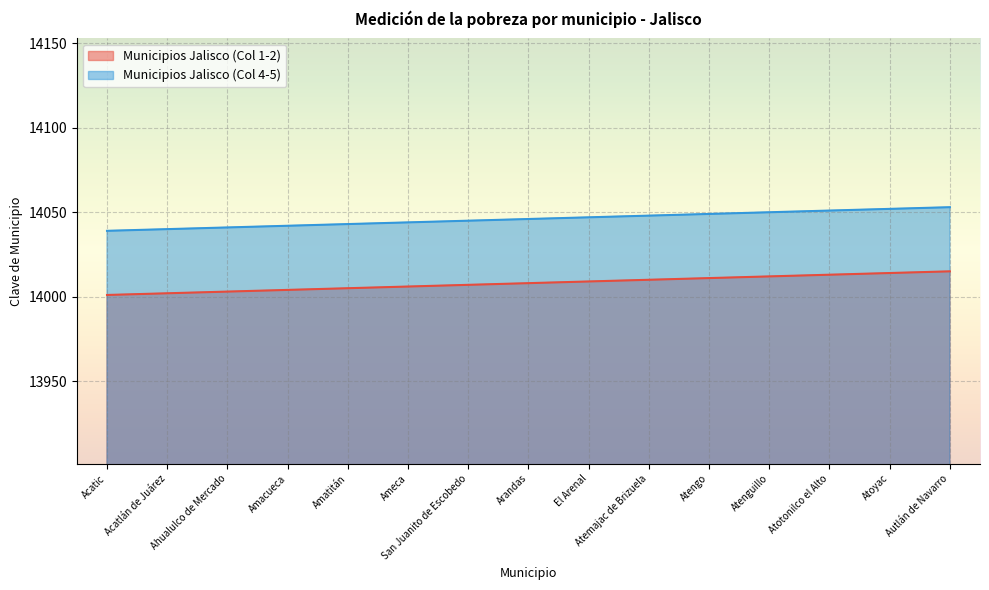

Which has a higher value, Atoyac or El Arenal?

Atoyac